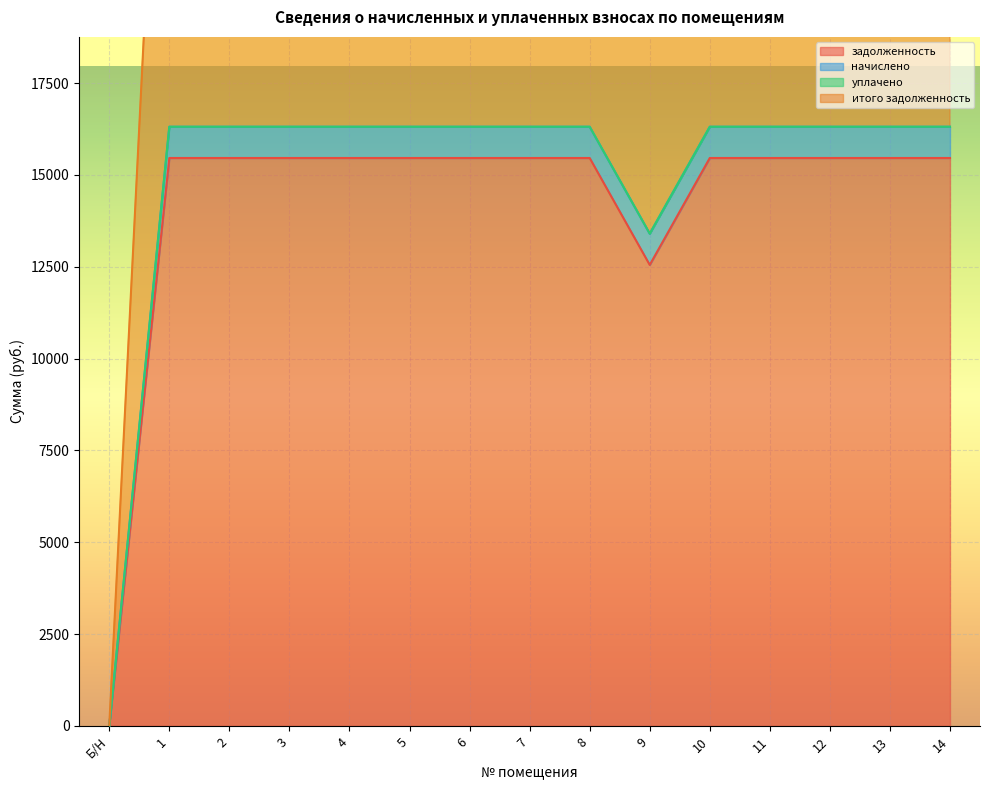

Does the chart display data point markers on the line(s)?

No